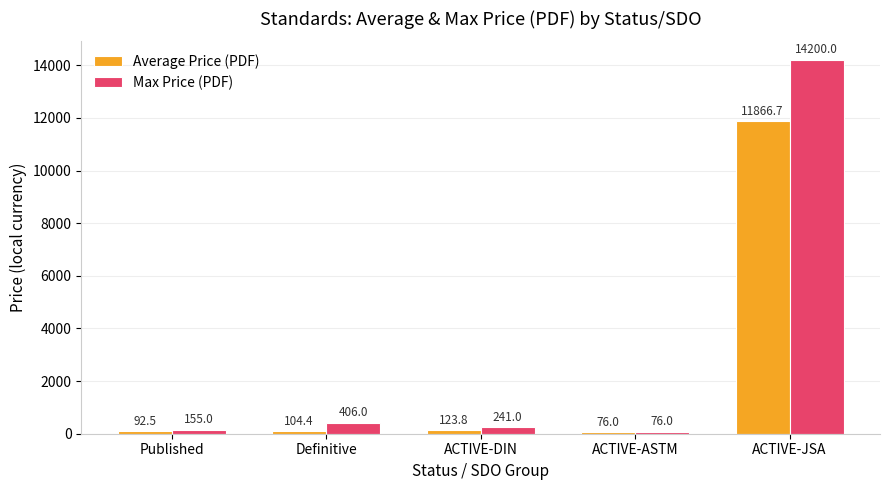

The Max Price (PDF) series shows 7657.1 at ACTIVE-JSA. True or false?

False